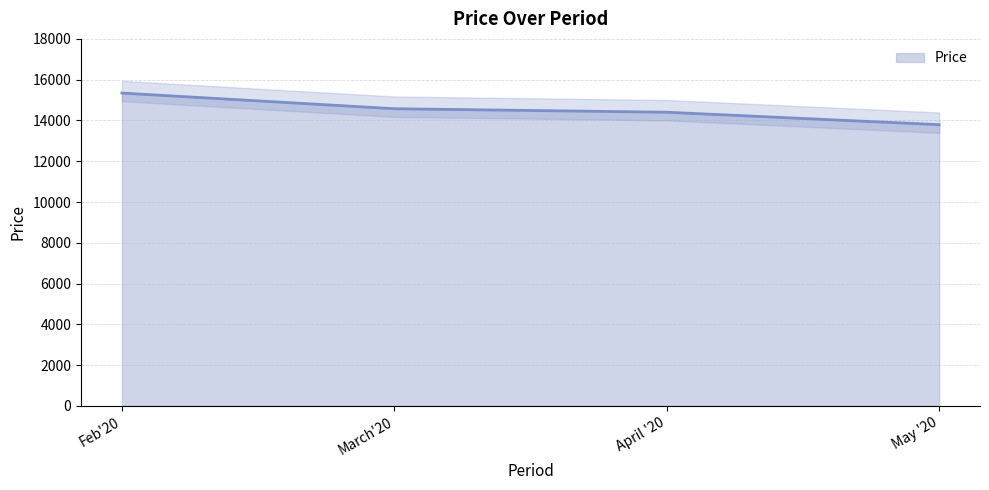

What is the smallest value displayed?

13792